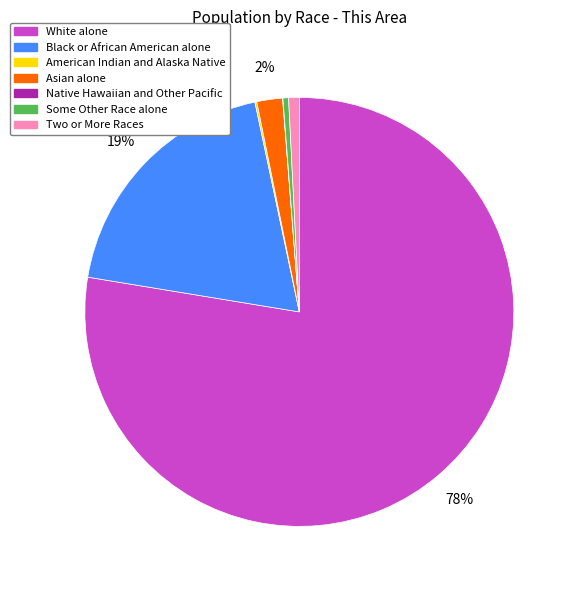

Does Asian alone account for over 50% of the chart?

No